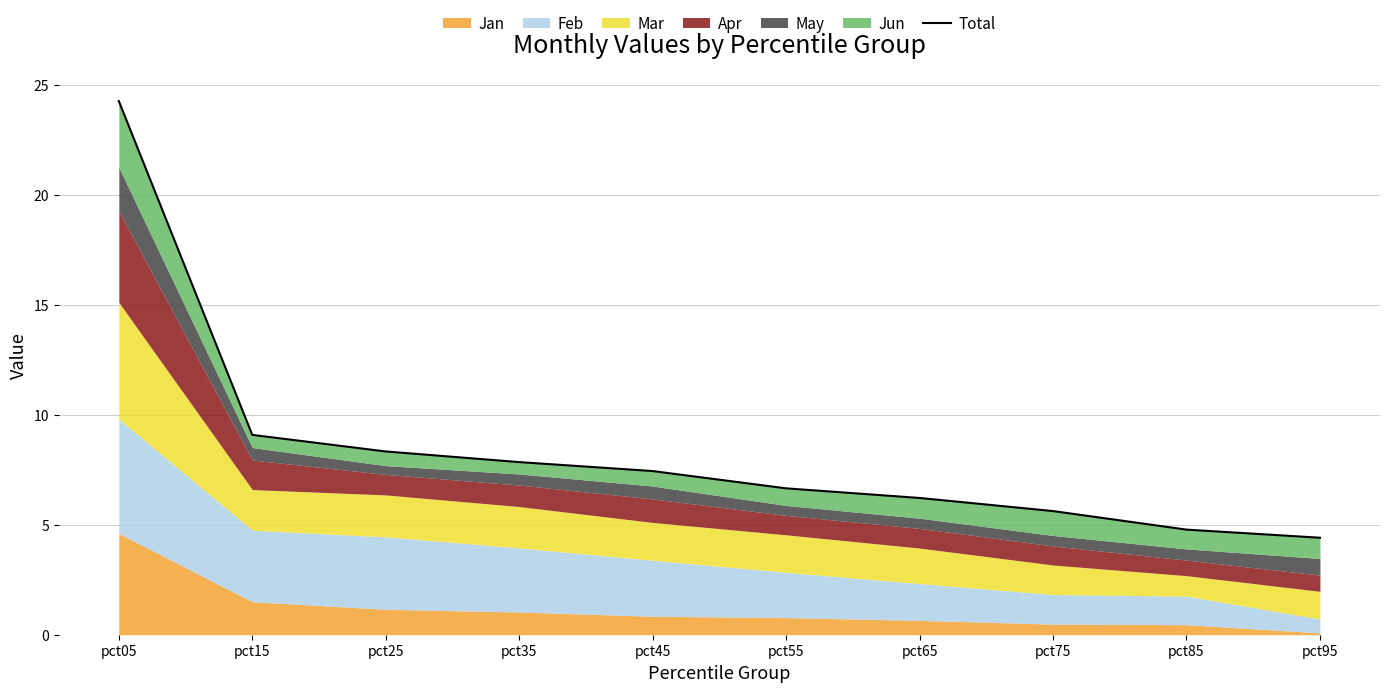

What is the smallest value displayed?

4.4